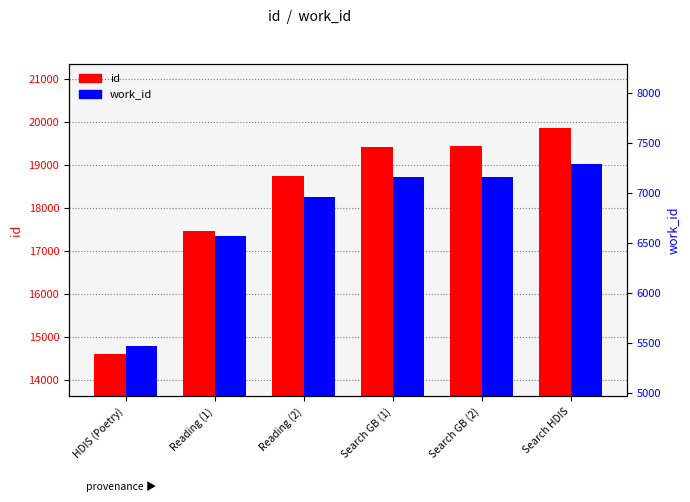

List the series in order of their overall mean, highest first.

id, work_id